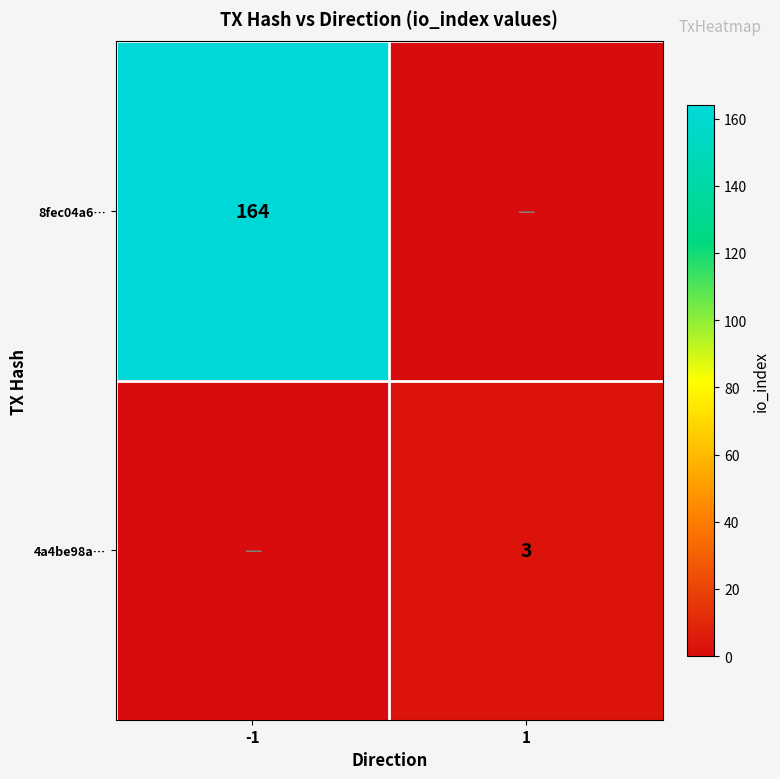

Is it true that 8fec04a6… equals 65 at -1?

False